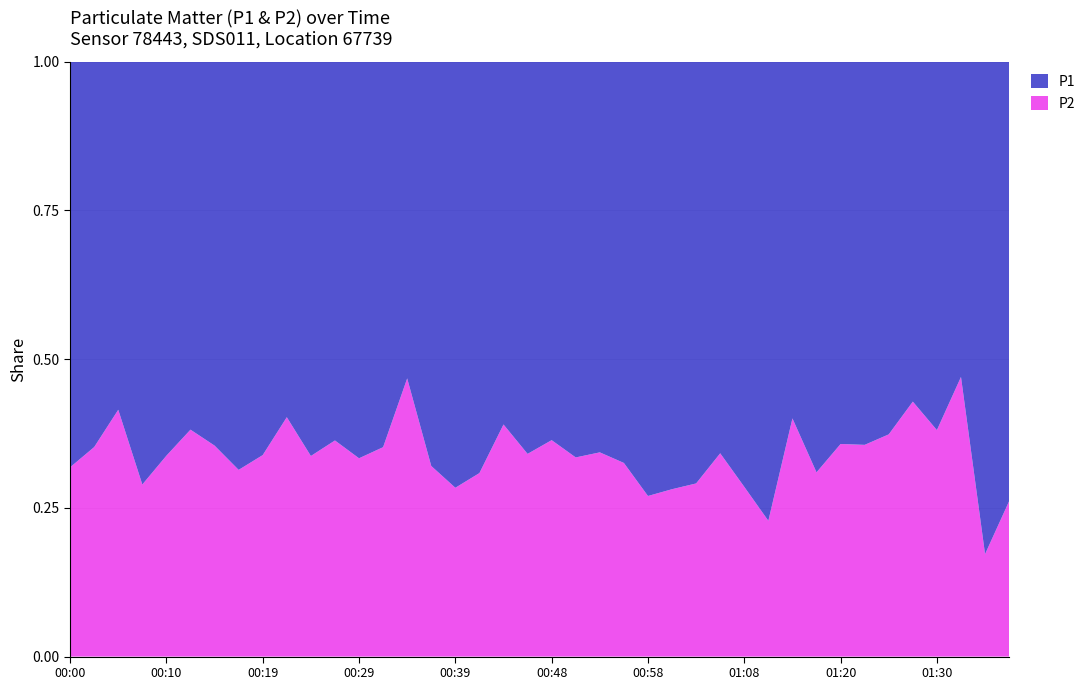

Reading left to right, transcribe all the data shown in this chart.

P1: 00:00=4.7	00:02=6.5	00:05=5.5	00:07=4.3	00:10=3.5	00:12=3.0	00:14=2.4	00:17=3.2	00:19=6.2	00:22=4.5	00:24=2.3	00:27=4.8	00:29=4.3	00:31=6.1	00:34=3.7	00:36=3.7	00:39=5.3	00:41=4.8	00:43=3.5	00:46=4.5	00:48=3.5	00:51=3.1	00:53=4.4	00:56=3.1	00:58=6.2	01:01=4.5	01:03=2.9	01:06=1.8	01:08=2.8	01:10=7.1	01:13=3.2	01:15=6.1	01:20=4.3	01:23=3.0	01:25=2.6	01:28=0.8	01:30=3.5	01:32=1.1	01:35=3.7	01:37=5.9
P2: 00:00=2.2	00:02=3.5	00:05=3.9	00:07=1.8	00:10=1.8	00:12=1.9	00:14=1.3	00:17=1.4	00:19=3.1	00:22=3.0	00:24=1.2	00:27=2.8	00:29=2.1	00:31=3.3	00:34=3.2	00:36=1.7	00:39=2.1	00:41=2.1	00:43=2.2	00:46=2.3	00:48=2.0	00:51=1.6	00:53=2.3	00:56=1.5	00:58=2.3	01:01=1.8	01:03=1.2	01:06=0.9	01:08=1.1	01:10=2.1	01:13=2.1	01:15=2.8	01:20=2.4	01:23=1.6	01:25=1.6	01:28=0.6	01:30=2.2	01:32=1.0	01:35=0.8	01:37=2.1